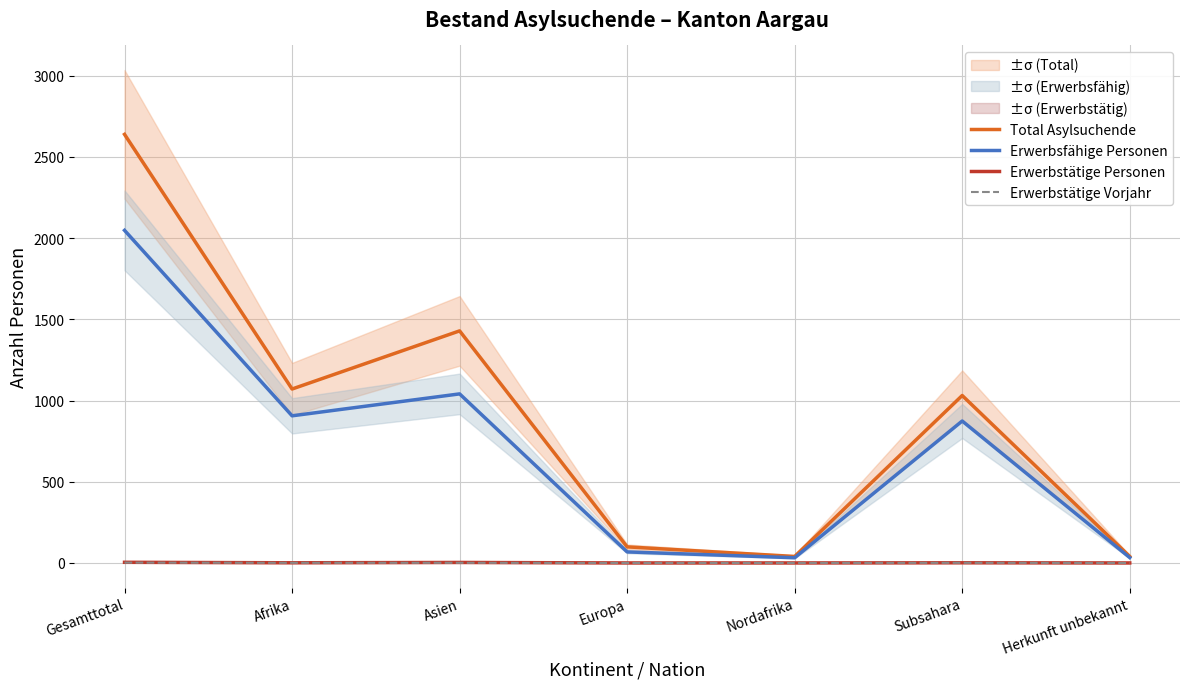

Reading left to right, extract all data points from this chart.

Total Asylsuchende: 2639	1071	1429	99	40	1031	40
Erwerbsfähige Personen: 2048	906	1041	68	32	874	33
Erwerbstätige Personen: 4	1	3	0	0	1	0
Erwerbstätige Vorjahr: 2	1	1	0	0	1	0